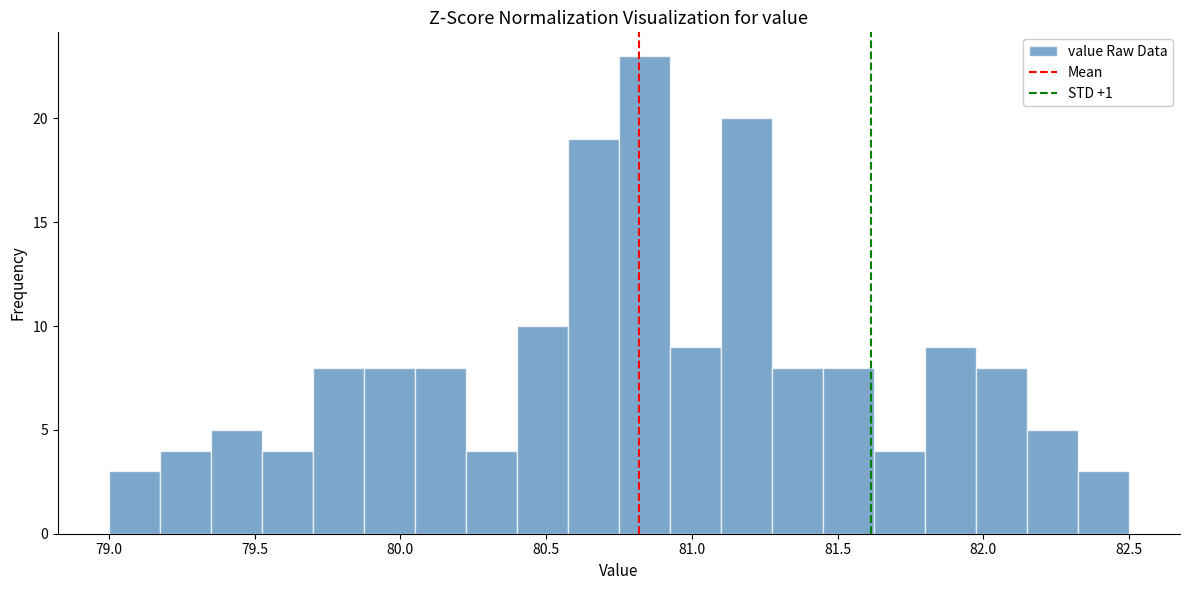

Around what value on the x-axis is the tallest bar? Give the approximate position of its centre, as read against the axis.

80.85